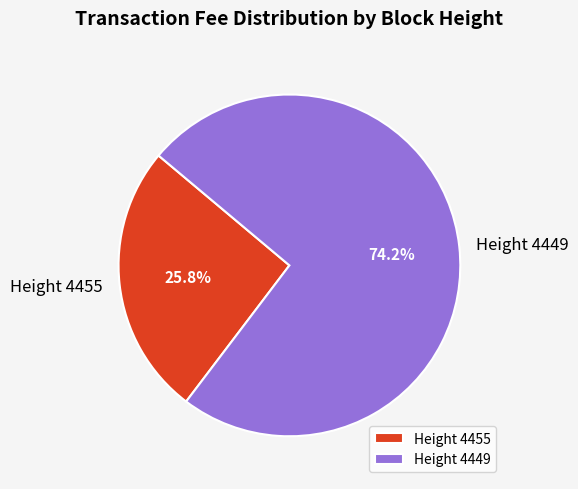

What percentage is NOT represented by Height 4449?

25.8%